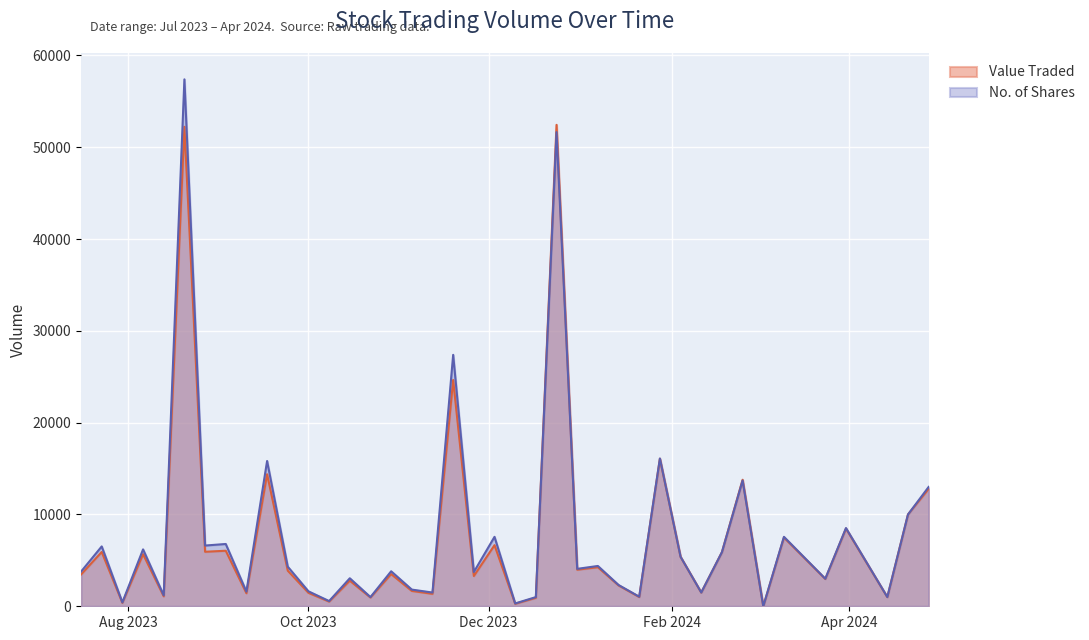

What is the maximum value for No. of Shares?

57395